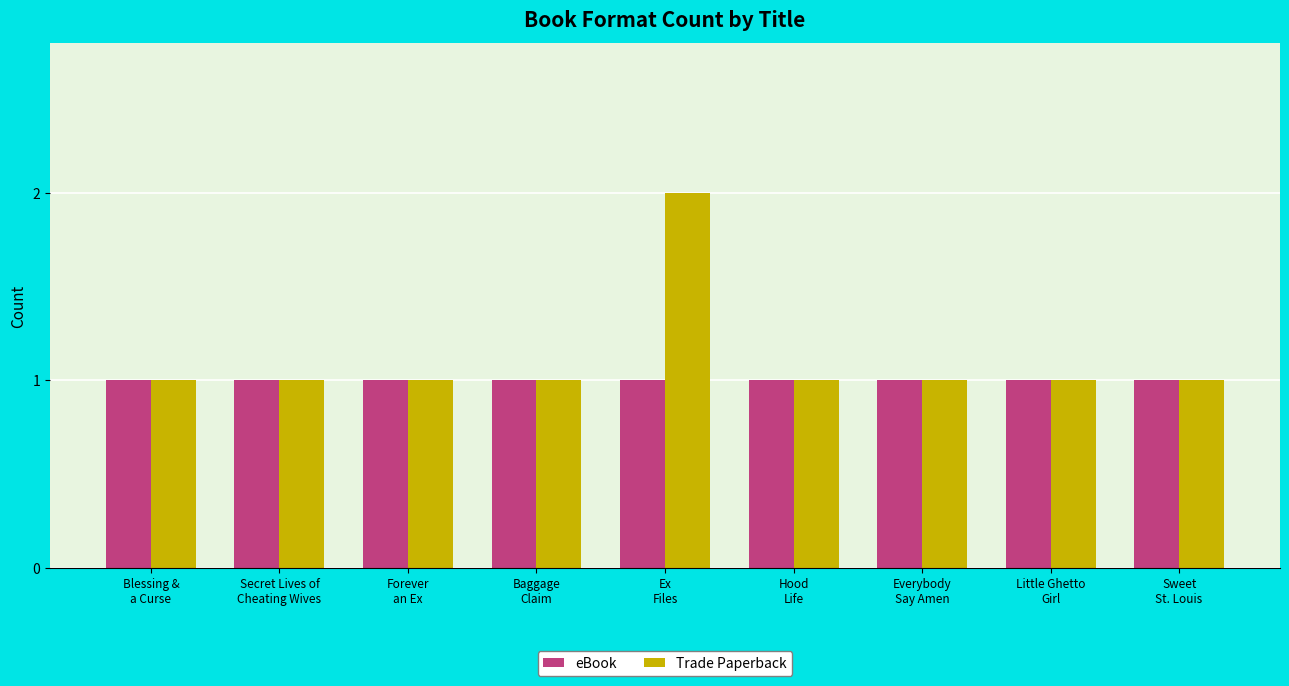

What is the minimum value for eBook?

1